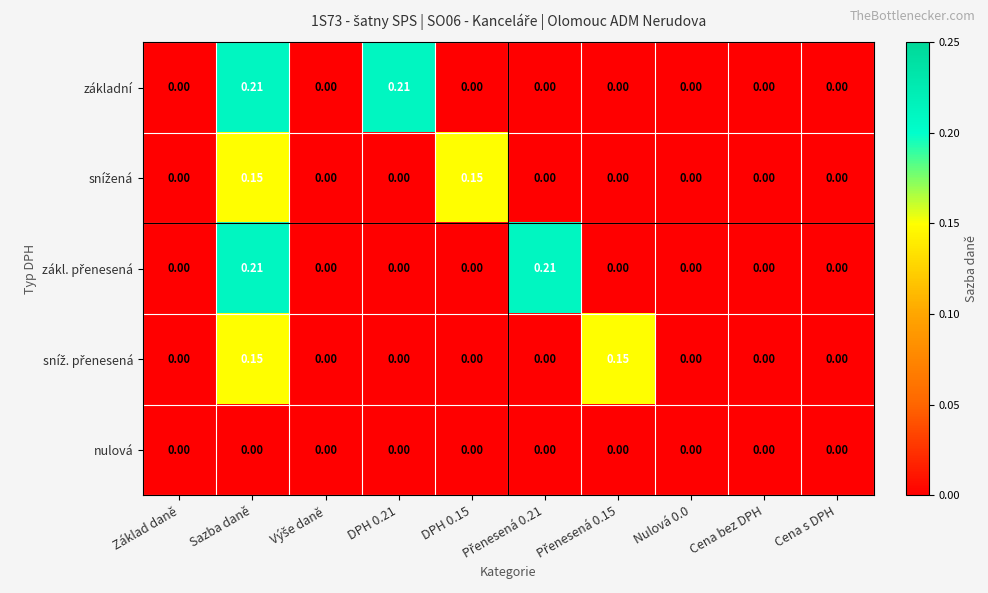

At which category is the sum across all series the highest?

Sazba daně